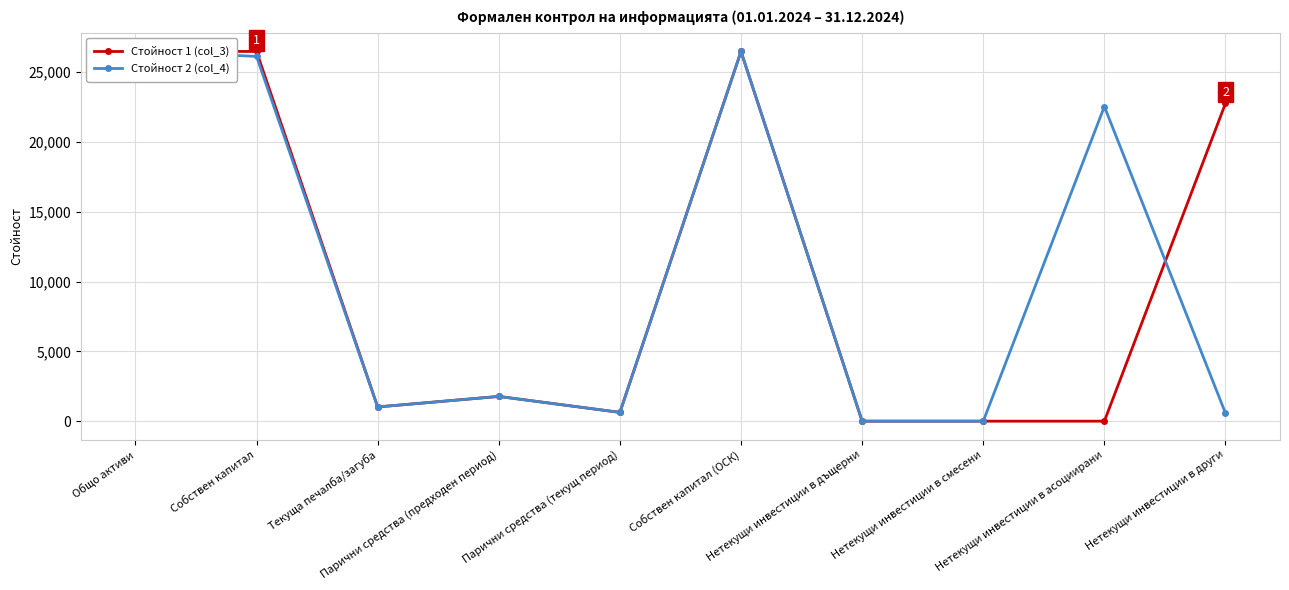

At which category does Стойност 1 (col_3) reach its first local peak?

Парични средства (предходен период)